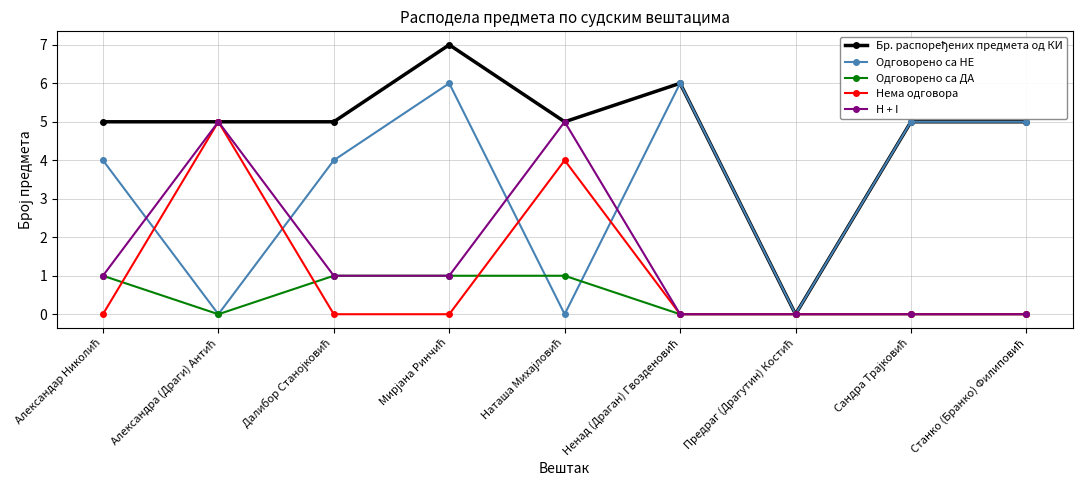

What is the difference between the maximum and second lowest values in the Нема одговора series?

5